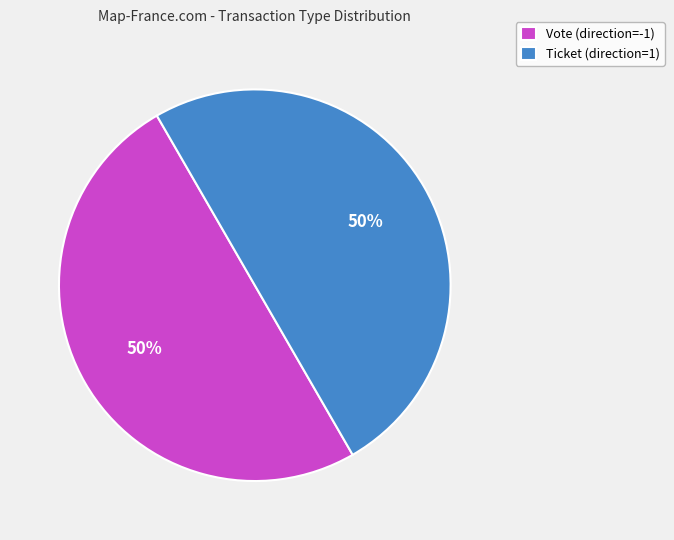

Is it true that Ticket (direction=1) is 38% of the pie?

False